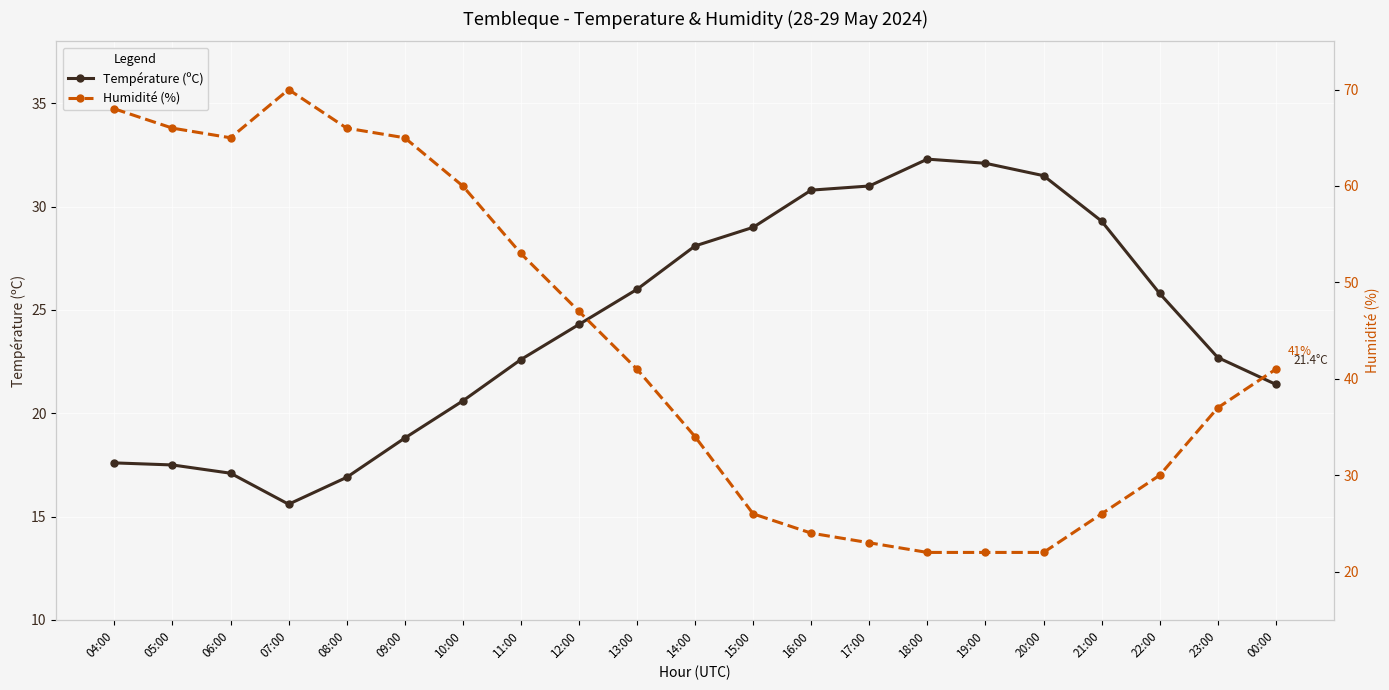

True or false: Humidité (%) and Température (ºC) cross at least once.

True